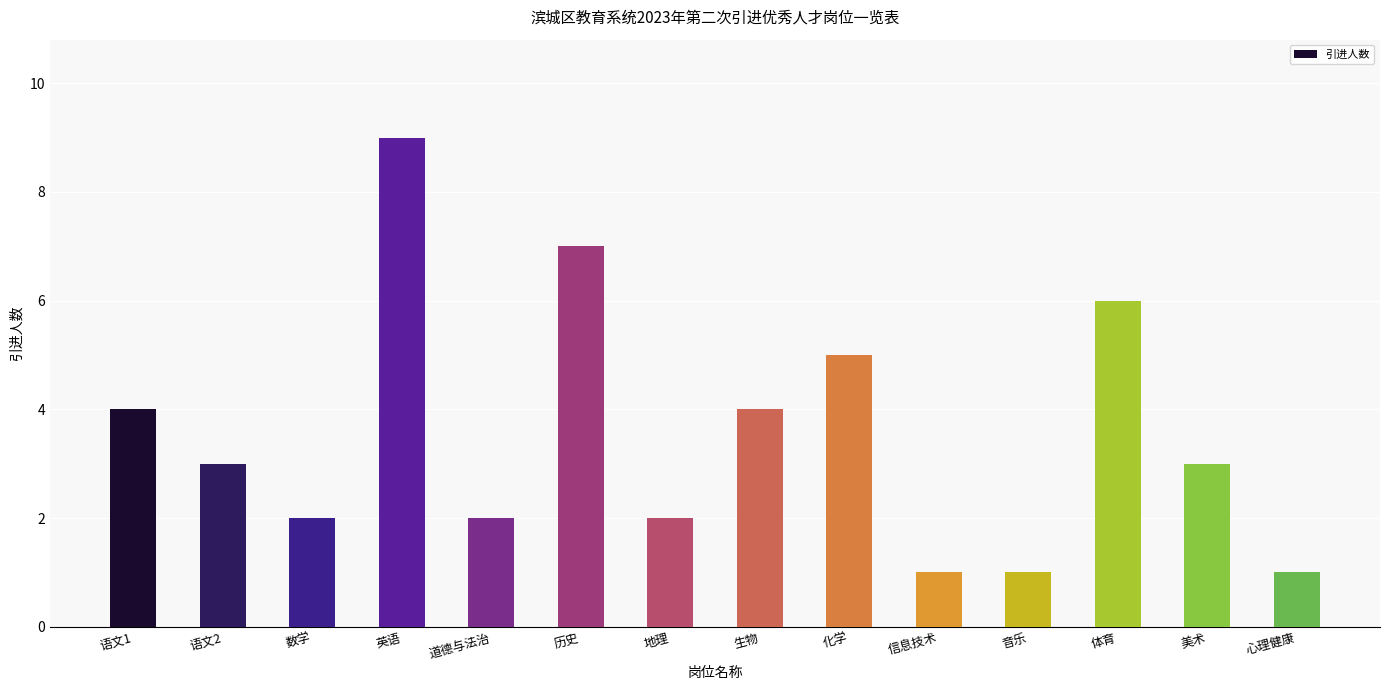

Does the chart contain stacked bars?

No